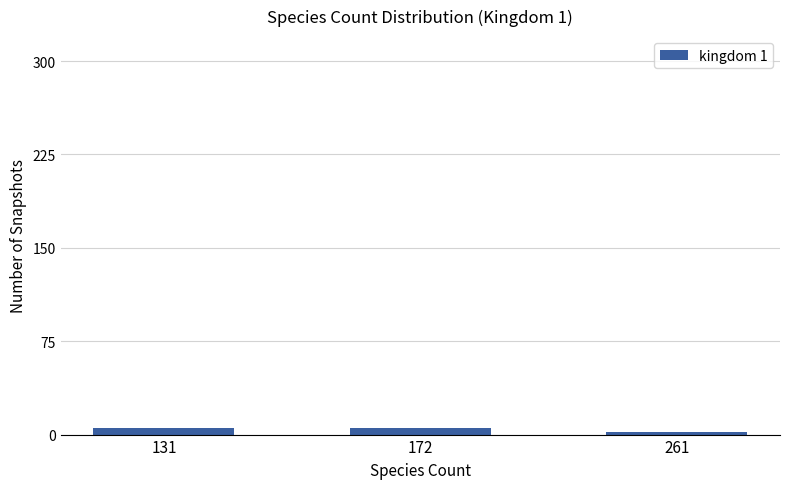

What is the value of the 2nd bar from the left?

5